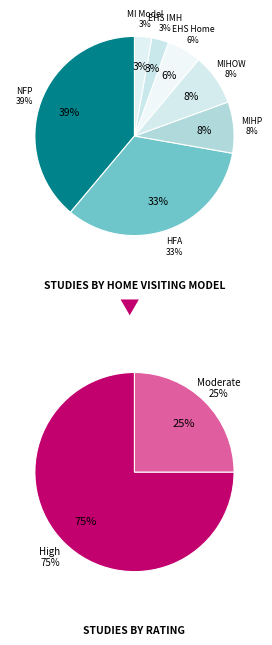

Between Maternal Infant Health Program (MIHP) and Maternal Infant Health Outreach Worker, which is larger?

Maternal Infant Health Program (MIHP)